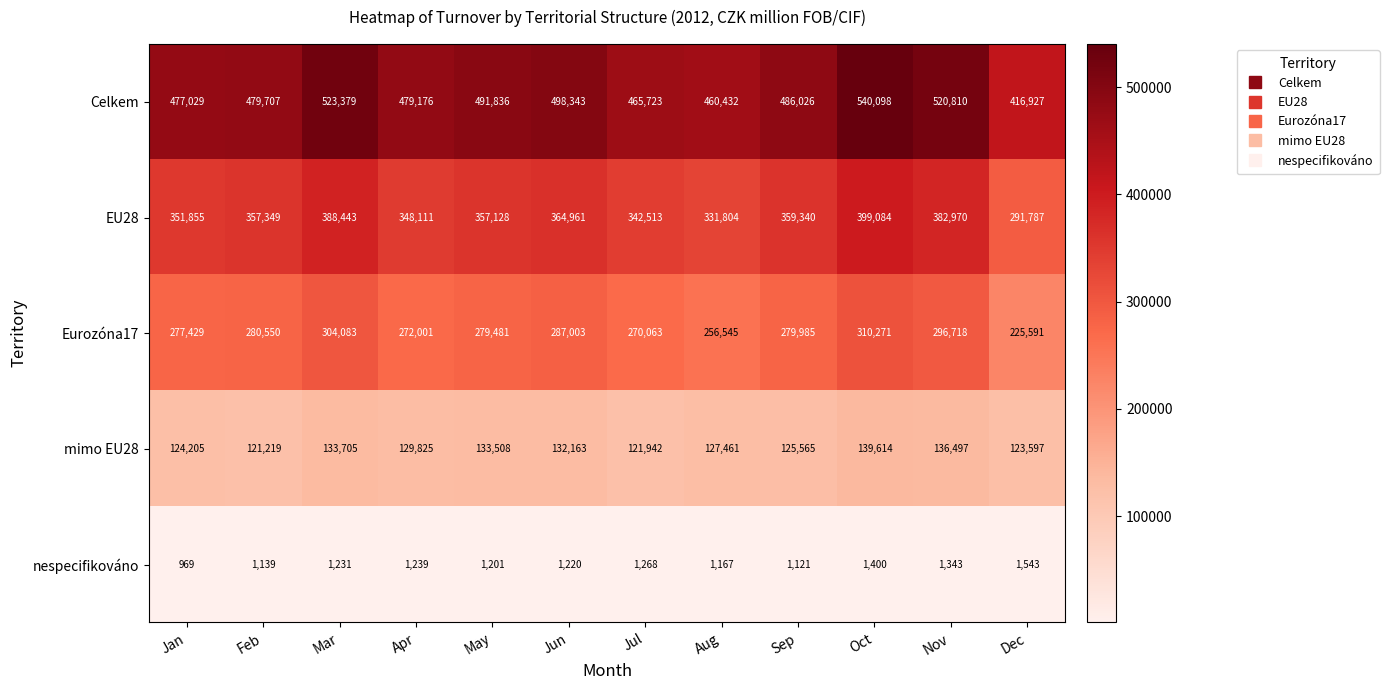

Count the number of data series in this chart.

5